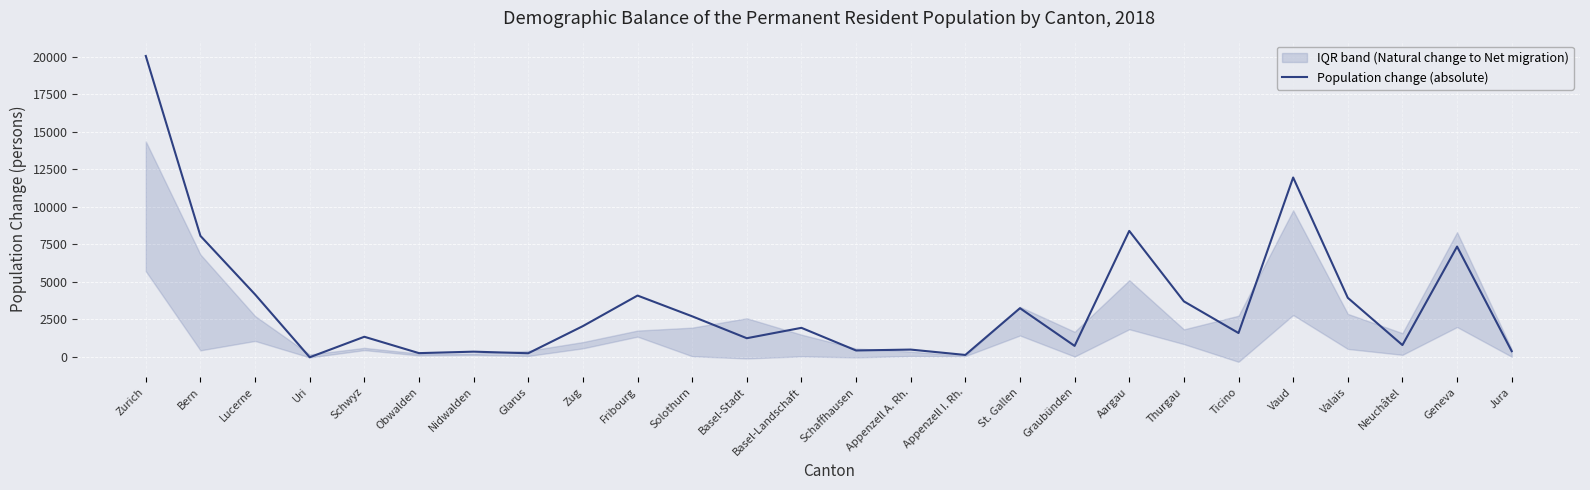

What is the label of the 2nd point from the right?

Geneva